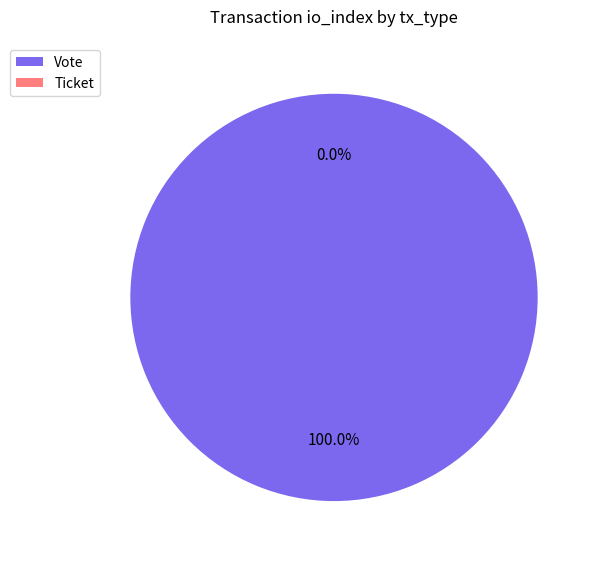

Which slice is the largest?

Vote